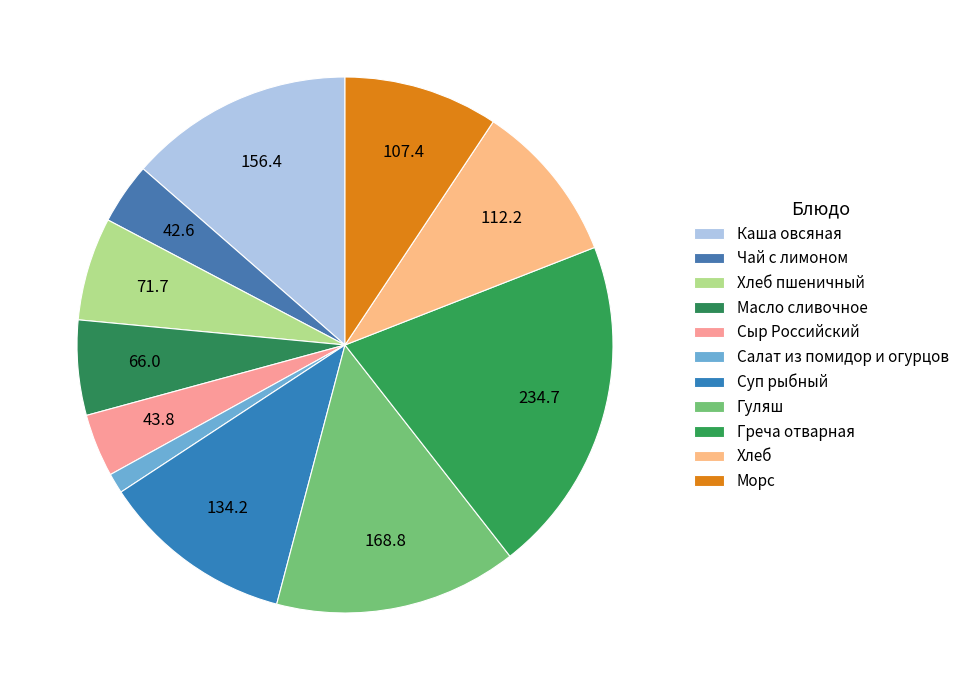

What percentage is the Гуляш slice, to the nearest percent?

15%